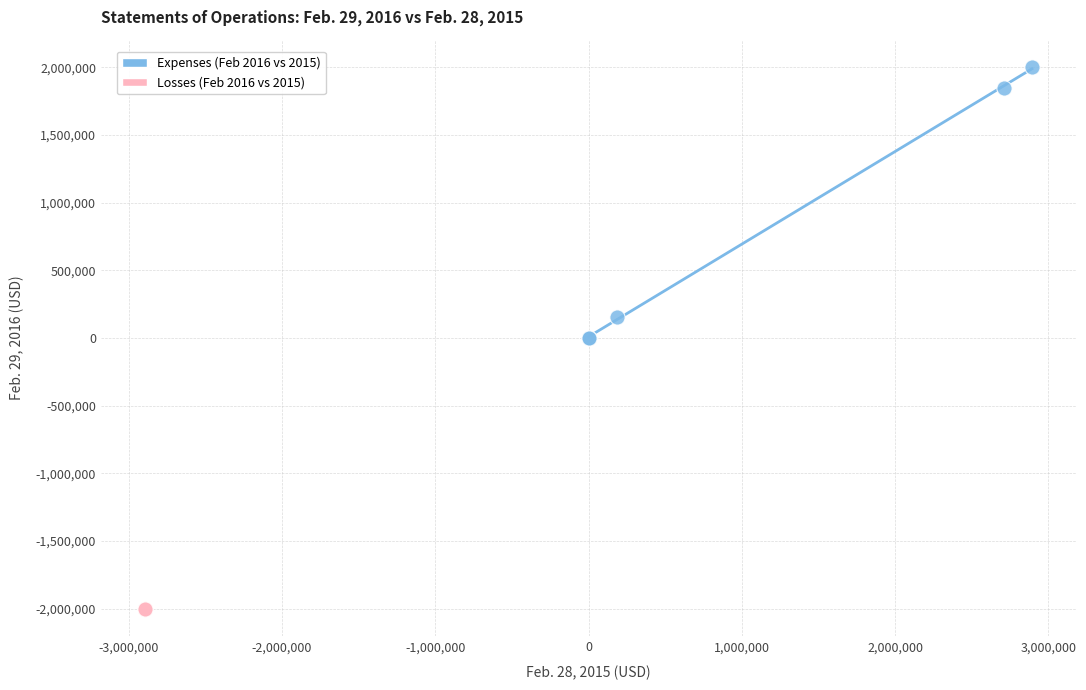

Which series contains the lowest Y value?

Losses (Feb 2016 vs 2015)